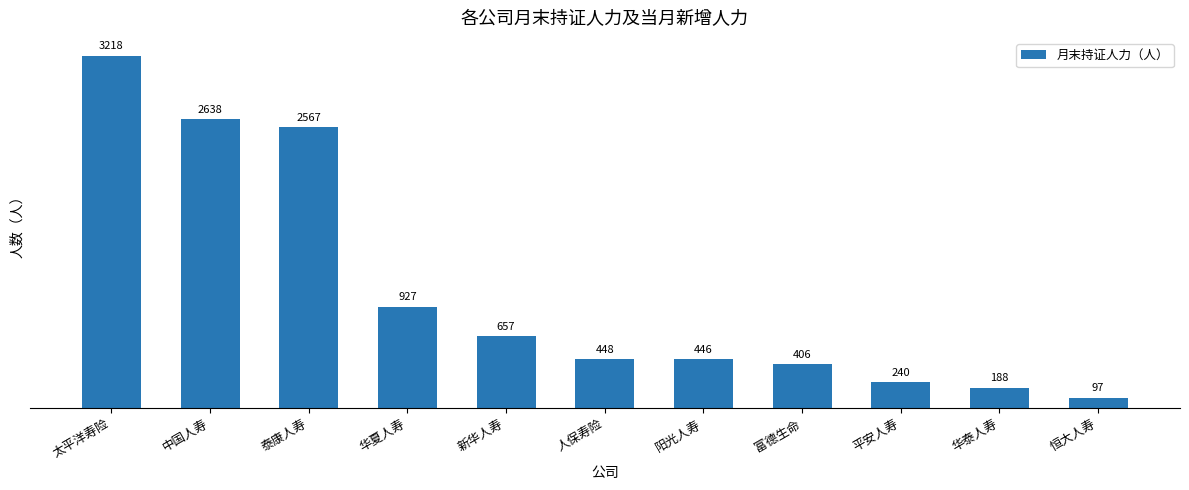

Approximately how many times larger is the value at 平安人寿 compared to 太平洋寿险?

0.1